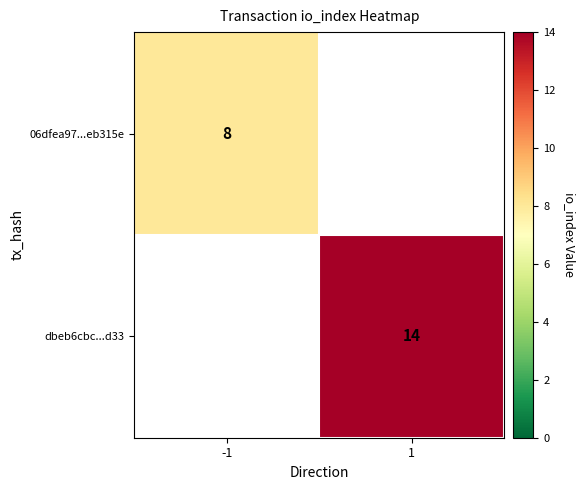

The value of 06dfea97...eb315e at -1 is 2. True or false?

False